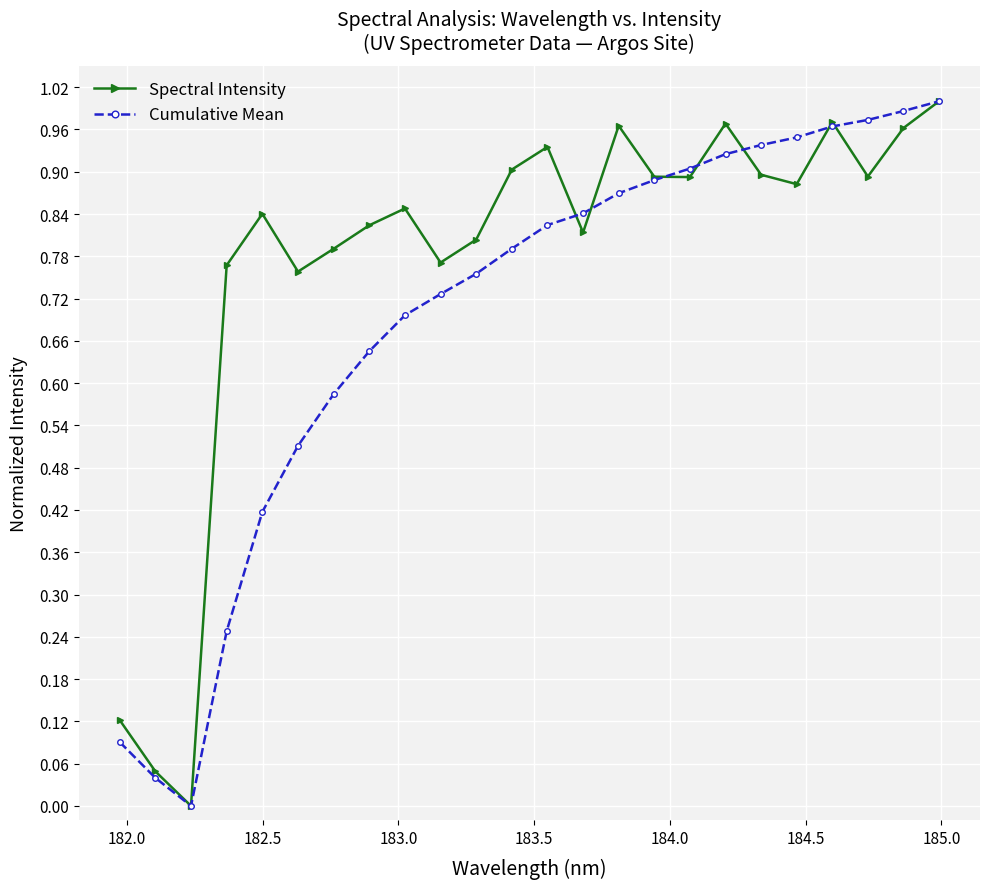

In Spectral Intensity, how many points are lower than both neighbors (excluding endpoints)?

7